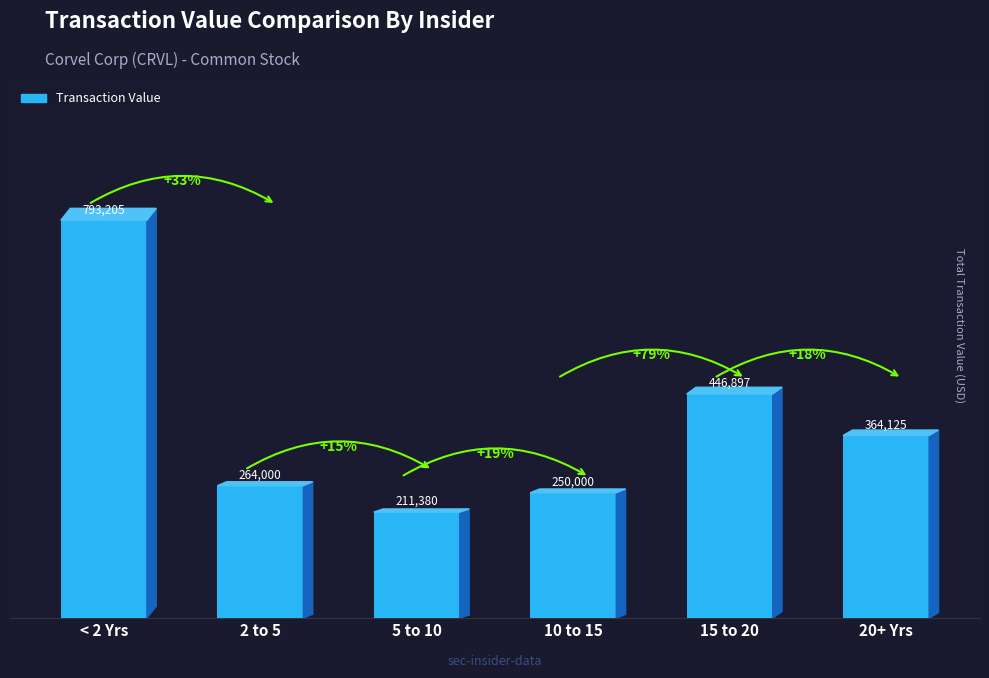

Which category has the lowest value across all series?

5 to 10